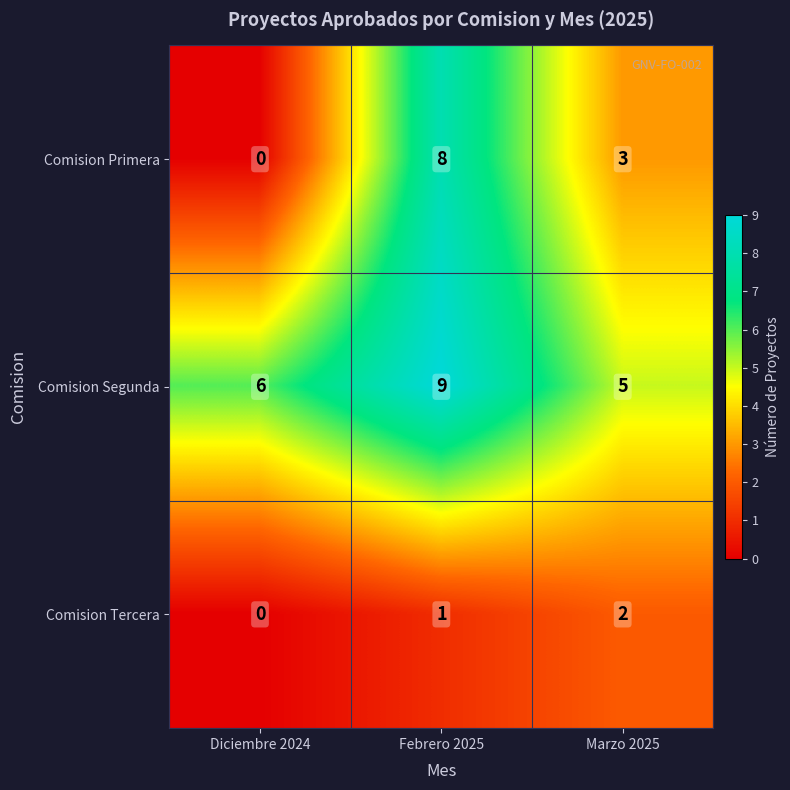

Between Diciembre 2024 and Marzo 2025, which series saw the biggest shift?

Comision Primera